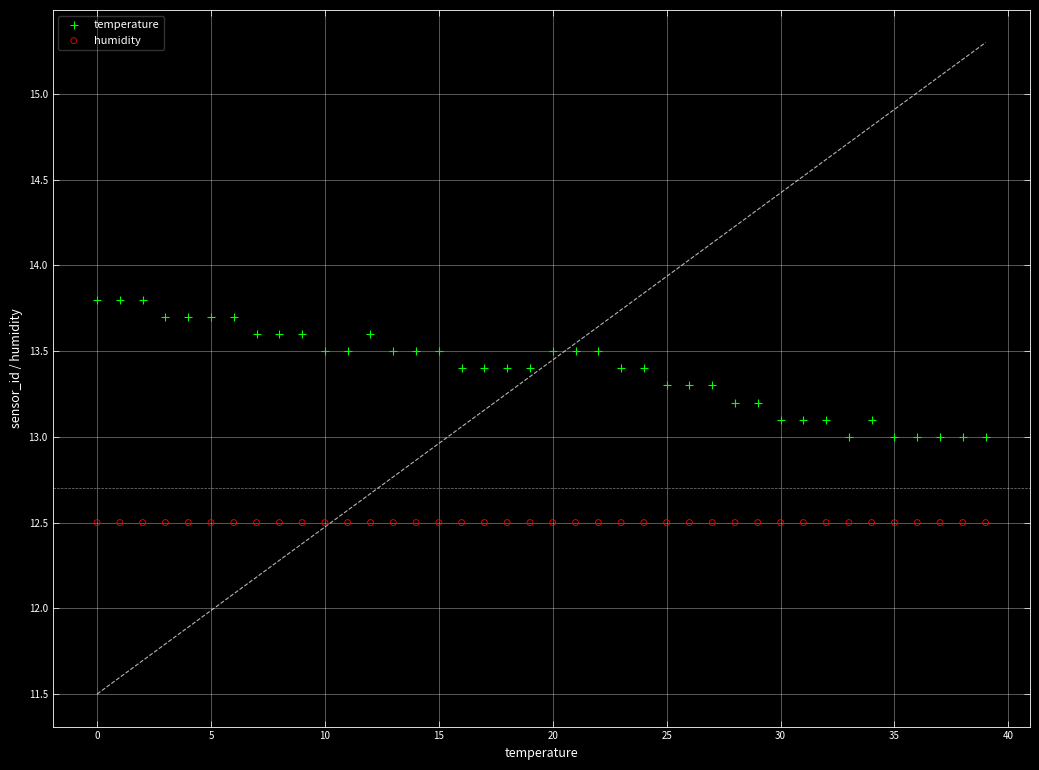

Which series contains the highest Y value?

temperature